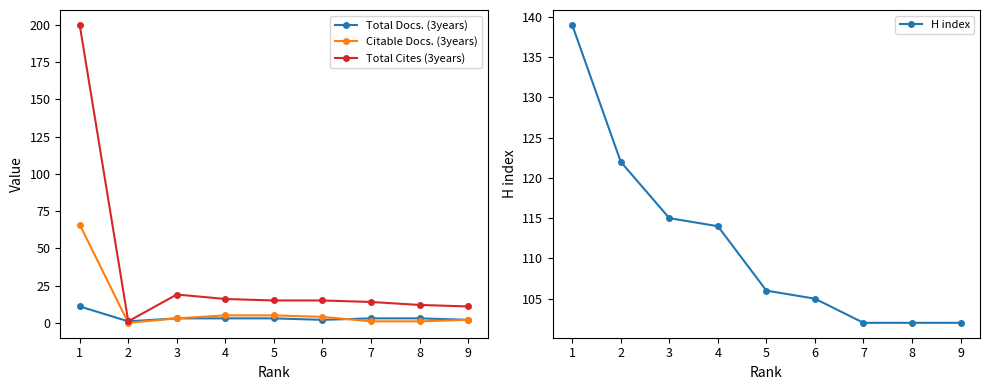

What is the difference between the maximum and minimum values in the H index series?

37